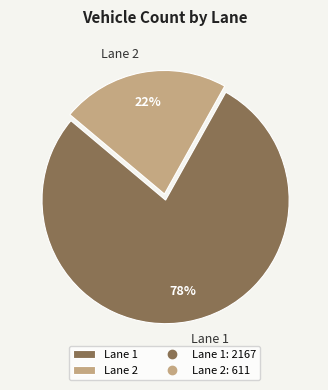

Combined, do Lane 2 and Lane 1 account for over 50%?

Yes